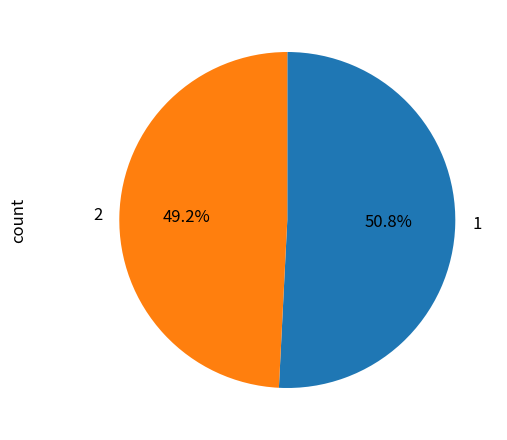

Does any single category account for the majority?

Yes